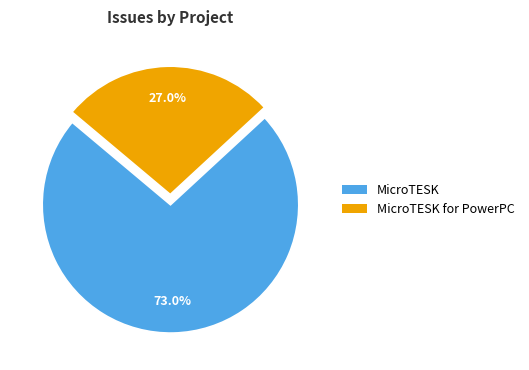

True or false: MicroTESK for PowerPC accounts for 1% of the total.

False